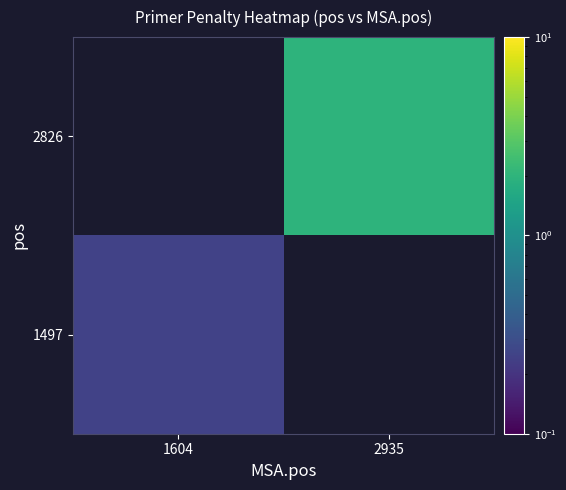

Is the value of 2826 at 2935 greater than the value of 1497 at 2935?

No